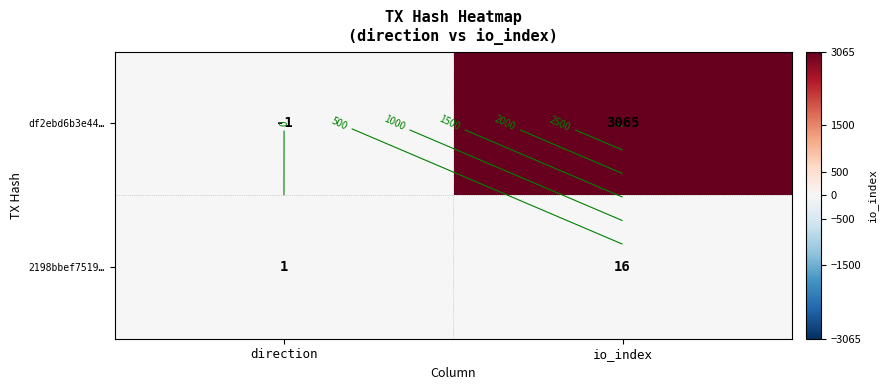

List the labels in order of df2ebd6b3e44… value, smallest first.

direction, io_index